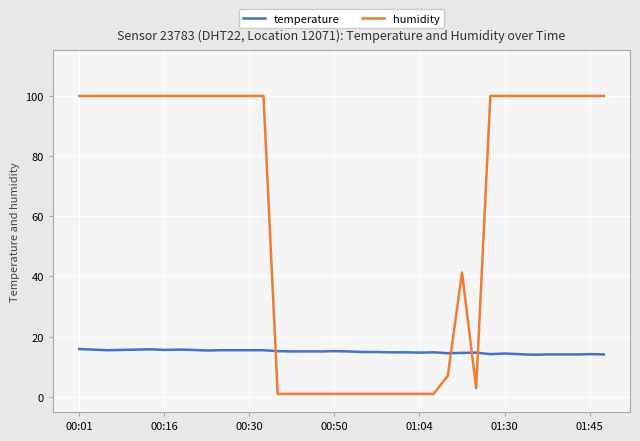

What is the highest value of the temperature series?

15.9